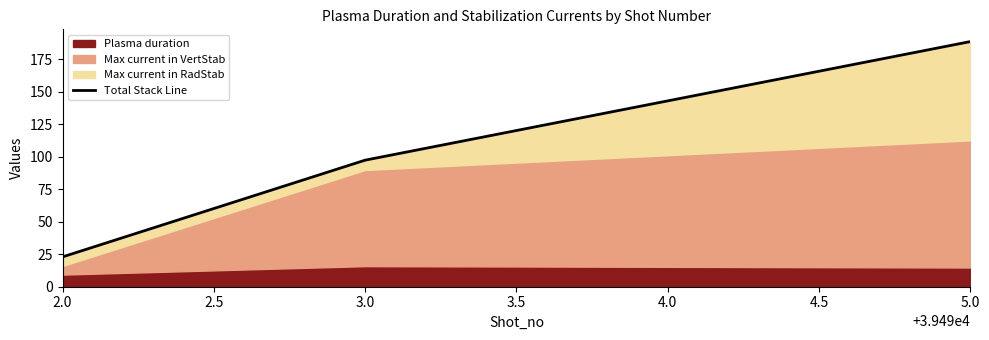

What is the sum of all values?

308.9